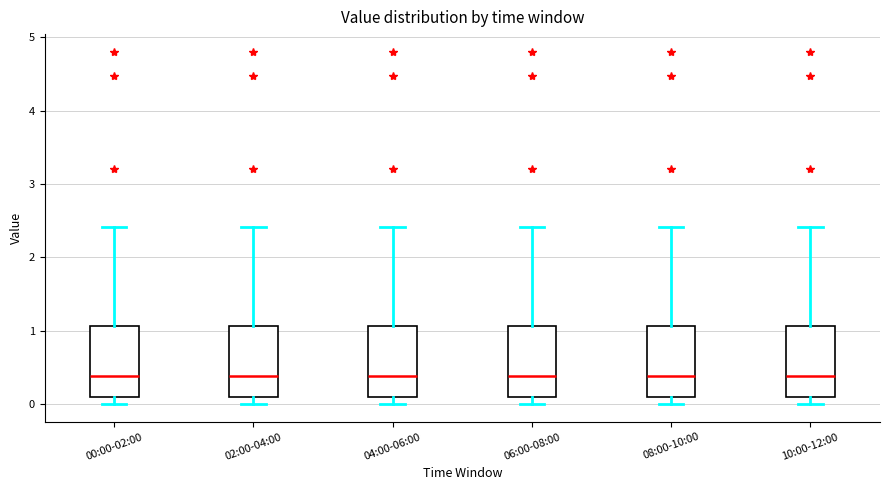

Reading left to right, transcribe this box plot: for each box, give where its median line is, the range the box spans, and where its two whiskers end, as read against the y-axis. The values are not printed on the chart, so give them approximately, as read against the axis.

00:00-02:00: median 0.4, box 0.1 to 1.1, whiskers 0.0 to 2.4
02:00-04:00: median 0.4, box 0.1 to 1.1, whiskers 0.0 to 2.4
04:00-06:00: median 0.4, box 0.1 to 1.1, whiskers 0.0 to 2.4
06:00-08:00: median 0.4, box 0.1 to 1.1, whiskers 0.0 to 2.4
08:00-10:00: median 0.4, box 0.1 to 1.1, whiskers 0.0 to 2.4
10:00-12:00: median 0.4, box 0.1 to 1.1, whiskers 0.0 to 2.4